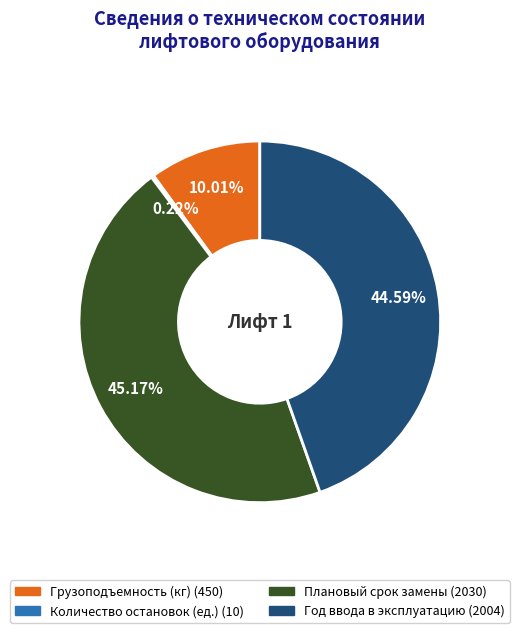

To the nearest percent, what is the average slice percentage?

25%